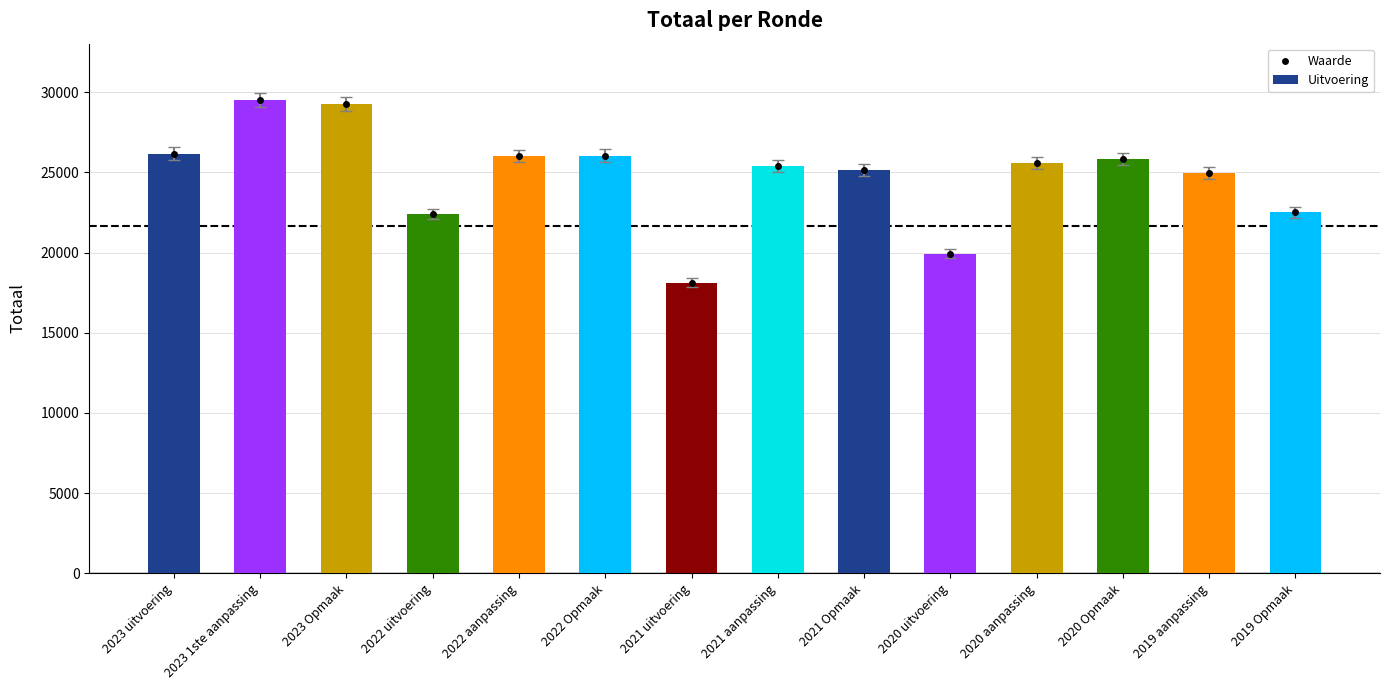

What is the difference between the Waarde values at 2021 Opmaak and 2023 uitvoering?

1033